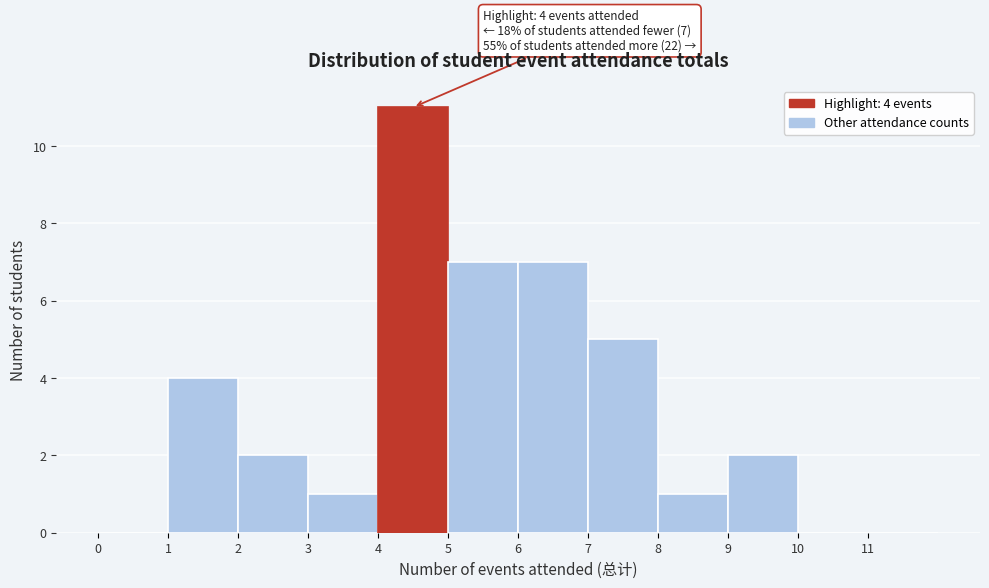

Over which range of the x-axis is the bar tallest?

4 to 5